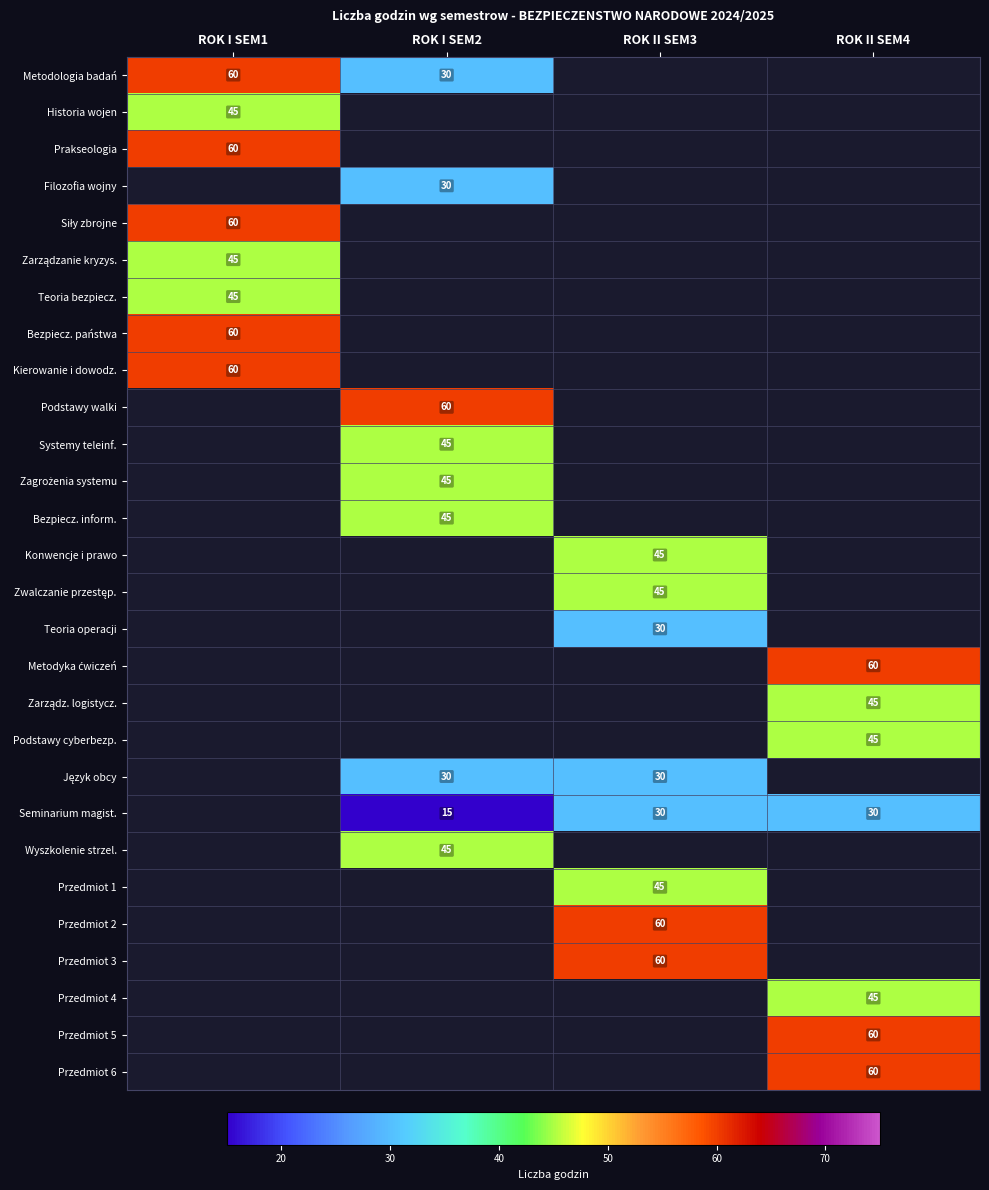

Which series has the widest spread of values?

Metodologia badań